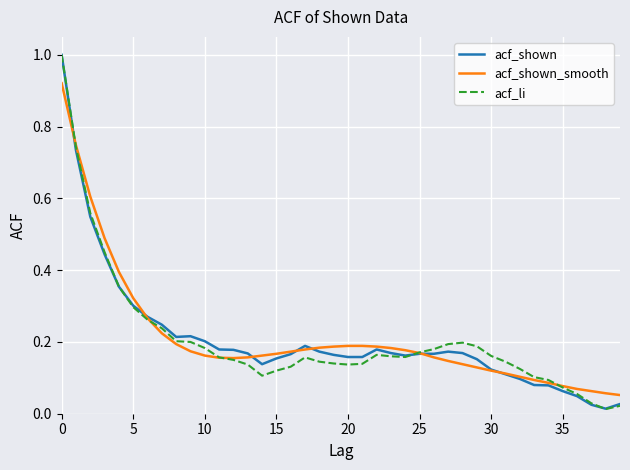

What is the sum of all acf_li values?

8.2